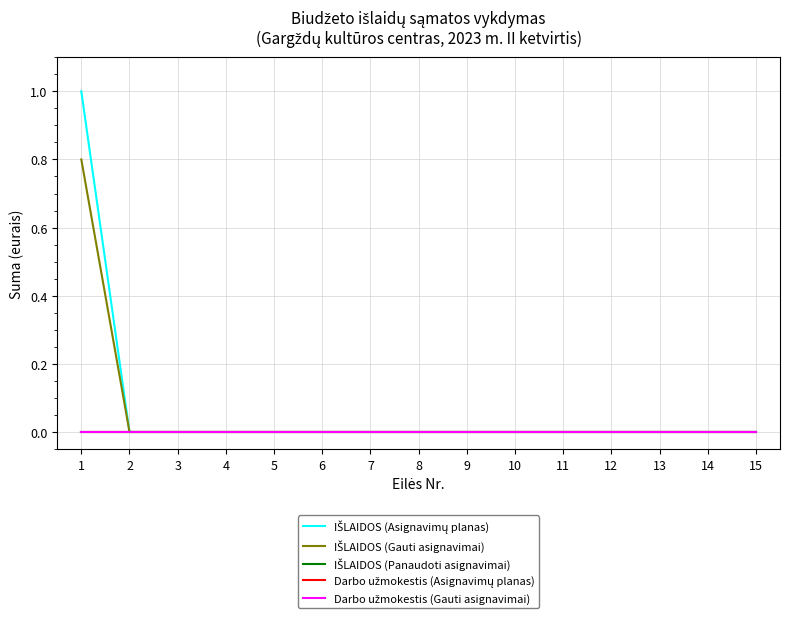

List the labels in order of IŠLAIDOS (Panaudoti asignavimai) value, largest first.

1, 2, 3, 4, 5, 6, 7, 8, 9, 10, 11, 12, 13, 14, 15